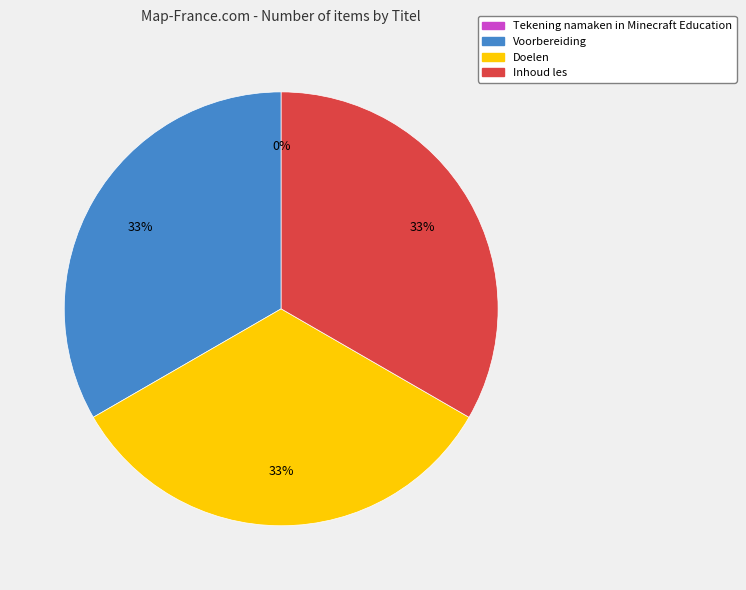

To the nearest percent, what portion does Inhoud les represent?

33%